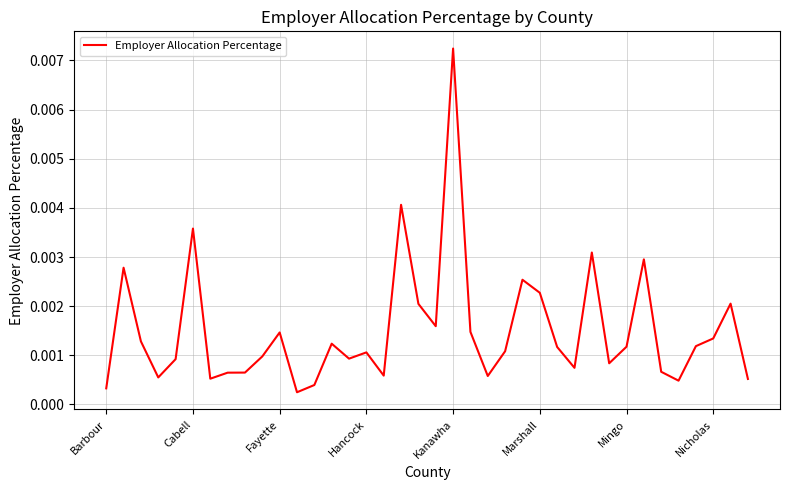

Does the chart display data point markers on the line(s)?

No